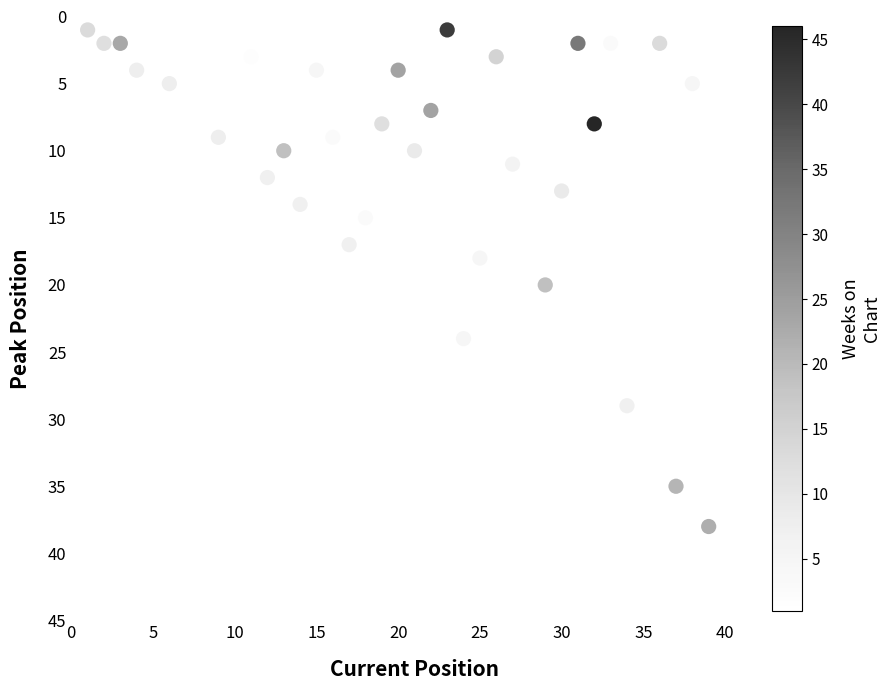

What is the range of X values (max minus min)?

39